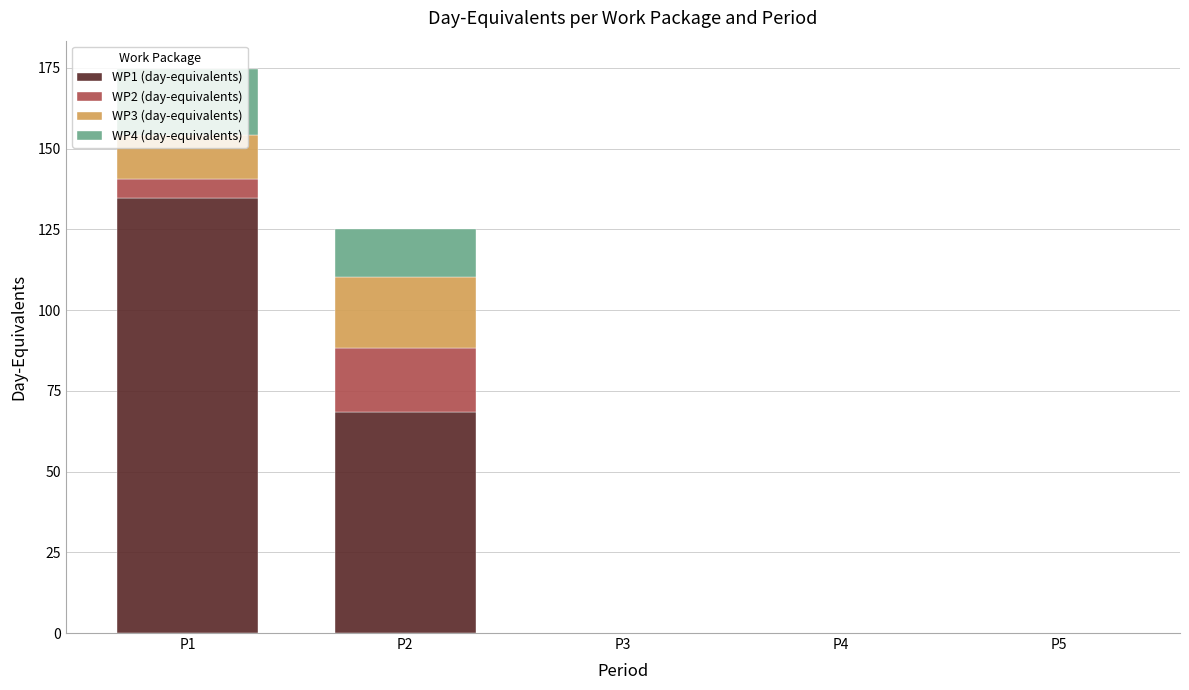

Are the bars horizontal?

No